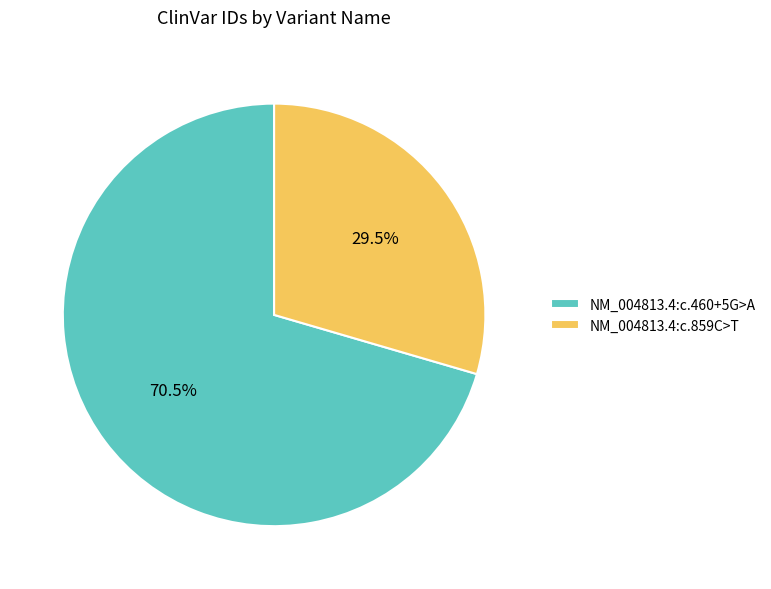

Which slice is the smallest?

NM_004813.4:c.859C>T